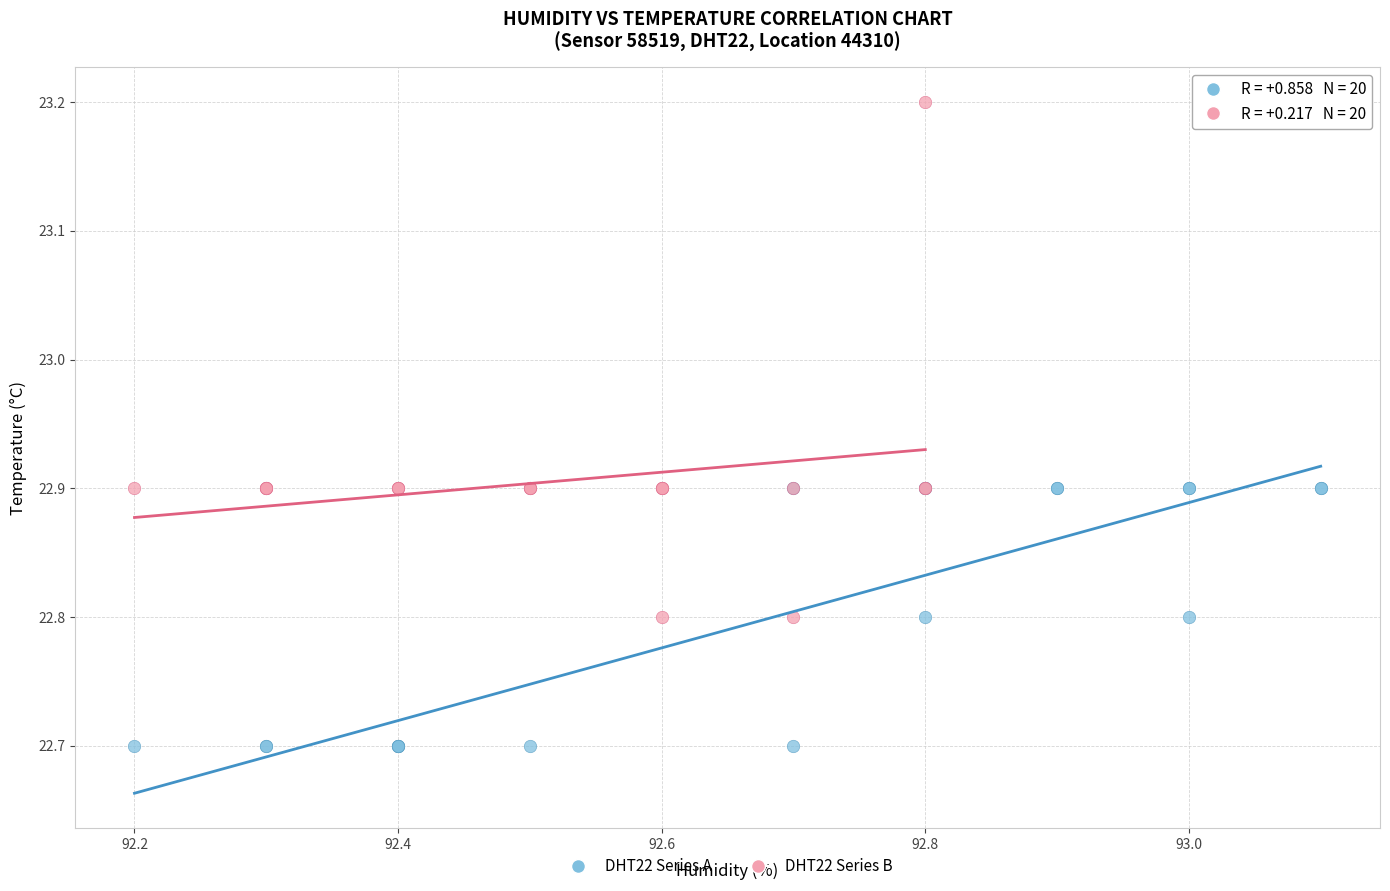

Which series reaches the minimum Y coordinate?

DHT22 Series A